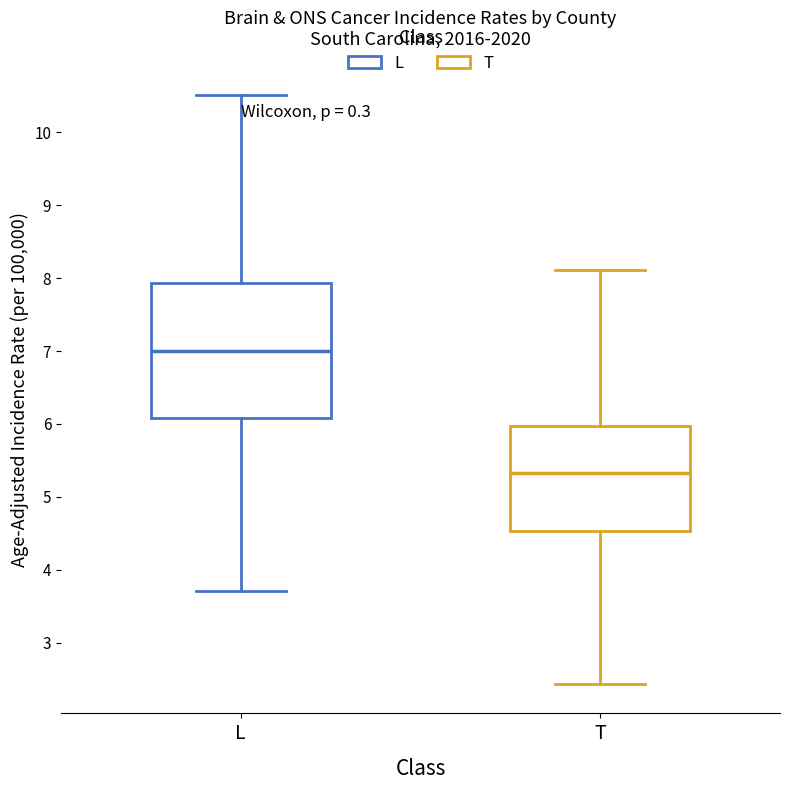

Reading left to right, read every box against the y-axis: the position of its median line, the range the box covers, and the ends of its whiskers. The values are not printed on the chart, so give them approximately, as read against the axis.

L: median 7.0, box 6.1 to 7.9, whiskers 3.7 to 10.5
T: median 5.3, box 4.5 to 6.0, whiskers 2.4 to 8.1